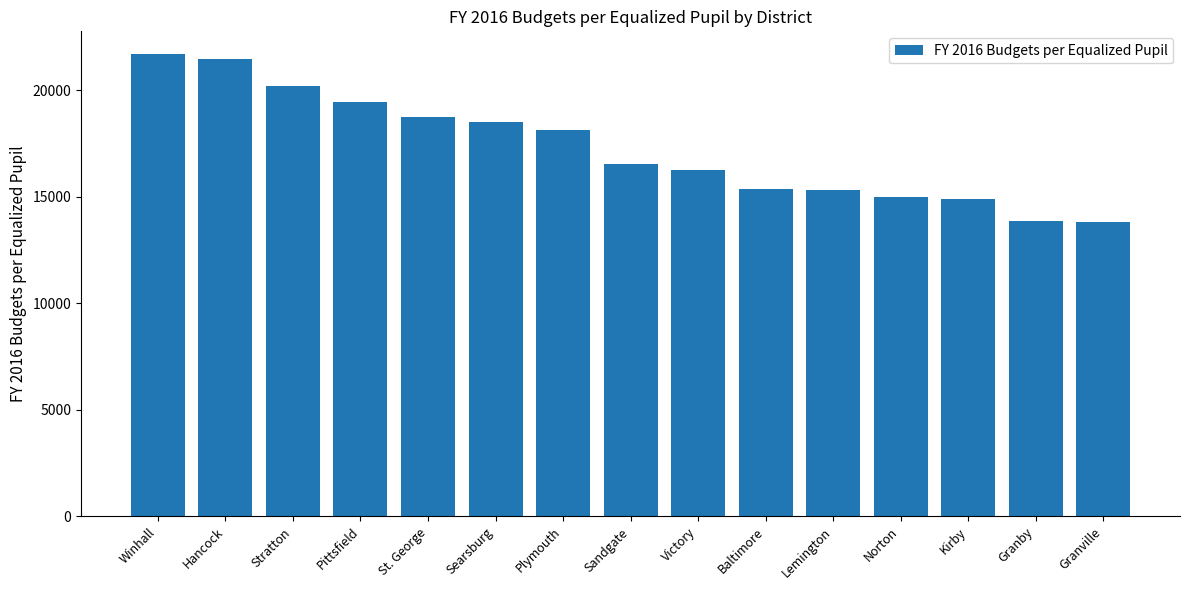

What is the average value?

17293.3